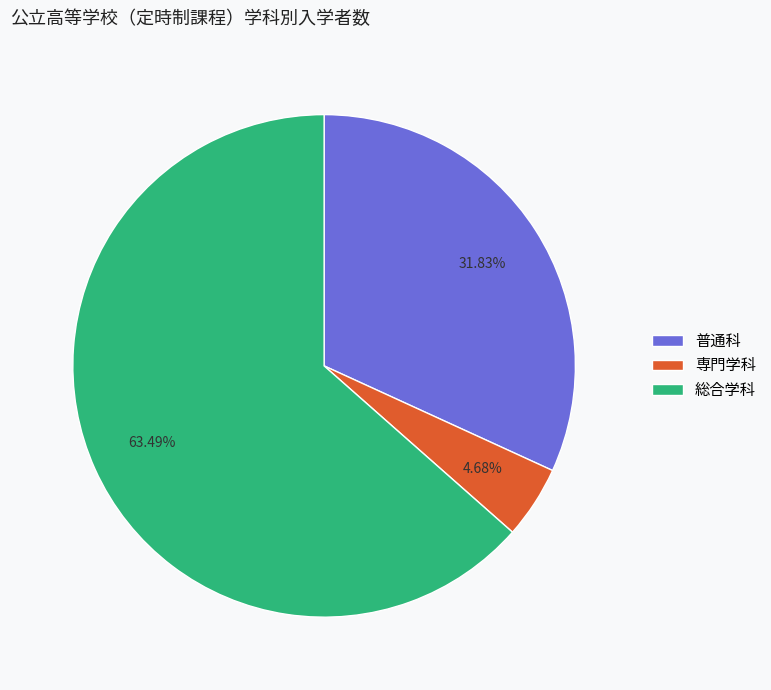

True or false: 普通科 accounts for 32% of the total.

True